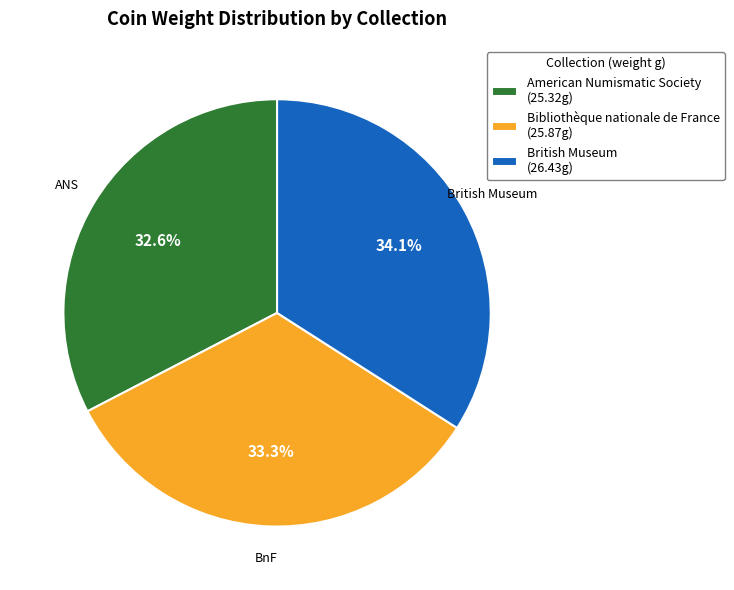

Which has a higher value, British Museum (26.43g) or American Numismatic Society (25.32g)?

British Museum (26.43g)